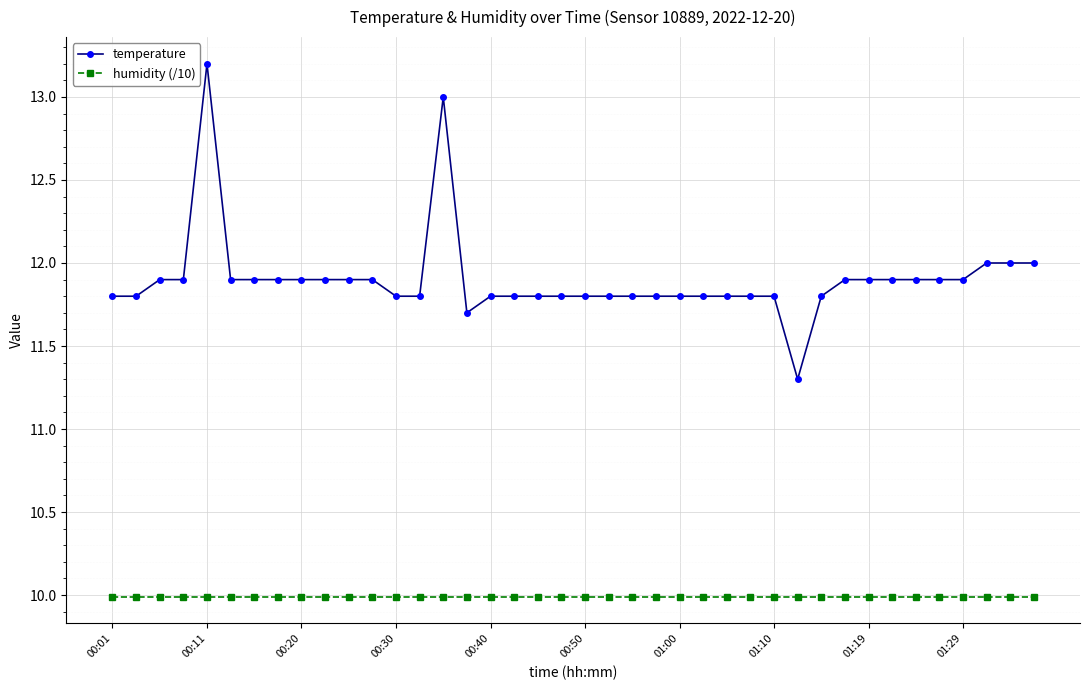

List the series in order of their overall mean, highest first.

temperature, humidity (/10)